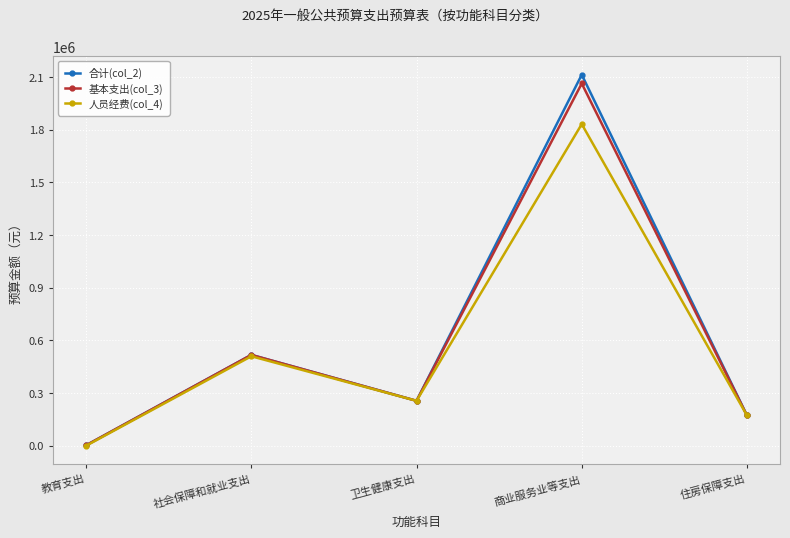

At how many categories does at least one series exceed 939941?

1